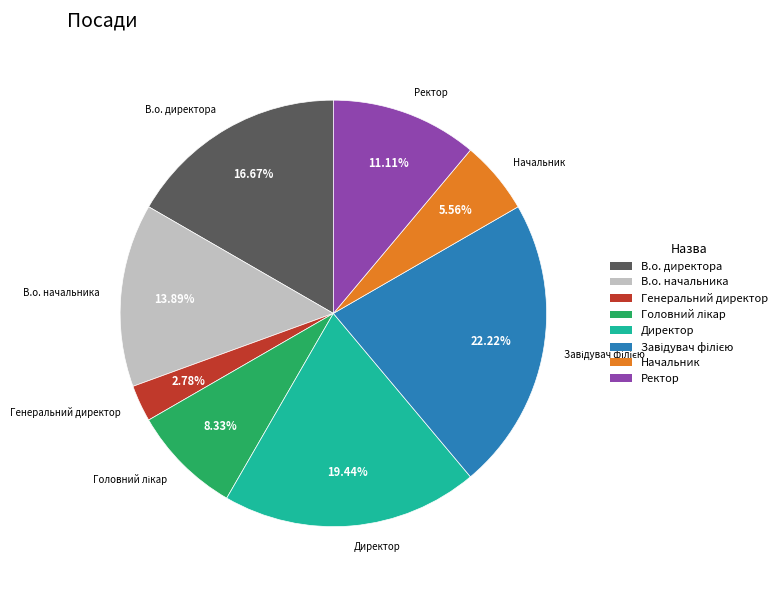

Does any single category account for the majority?

No